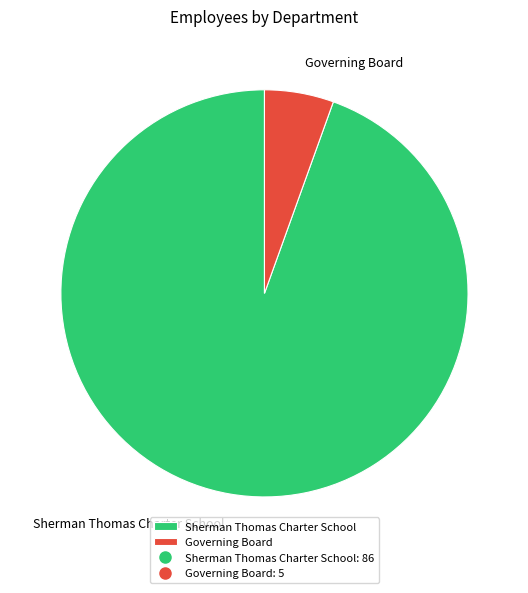

Which slice represents more than half of the pie?

Sherman Thomas Charter School